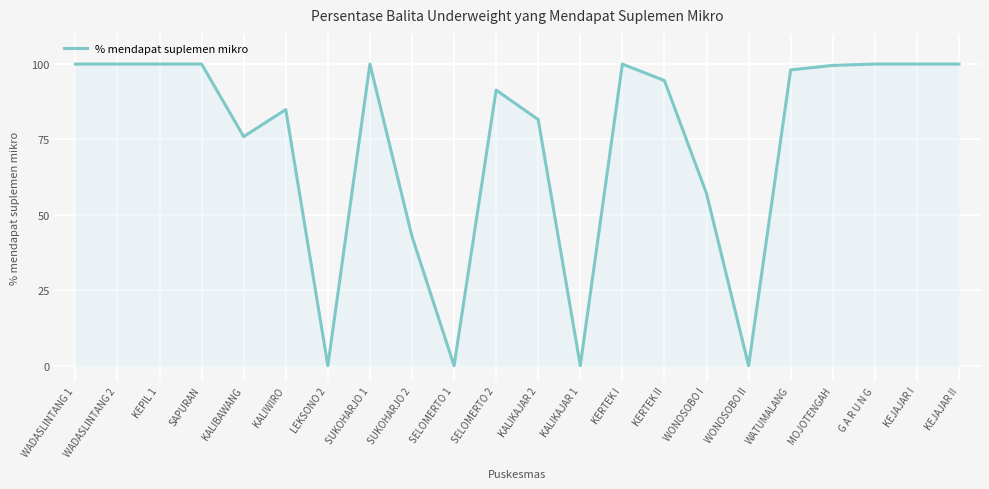

Is it true that the value at SUKOHARJO 2 is 23.5?

False